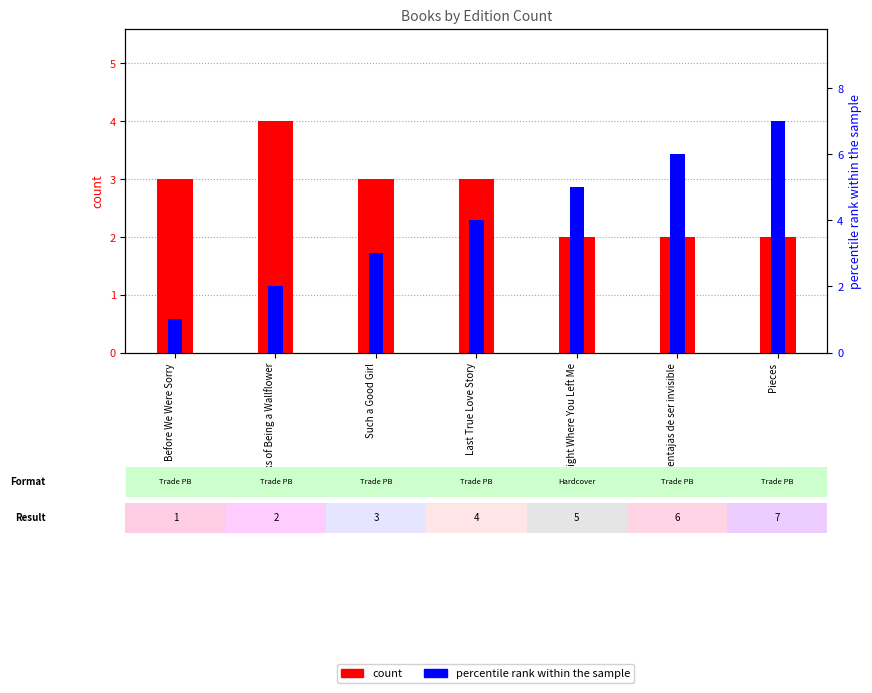

Reading right to left, extract all data points from this chart.

count: Pieces=2	ventajas de ser invisible=2	Right Where You Left Me=2	Last True Love Story=3	Such a Good Girl=3	Perks of Being a Wallflower=4	Before We Were Sorry=3
percentile rank within the sample: Pieces=7	ventajas de ser invisible=6	Right Where You Left Me=5	Last True Love Story=4	Such a Good Girl=3	Perks of Being a Wallflower=2	Before We Were Sorry=1